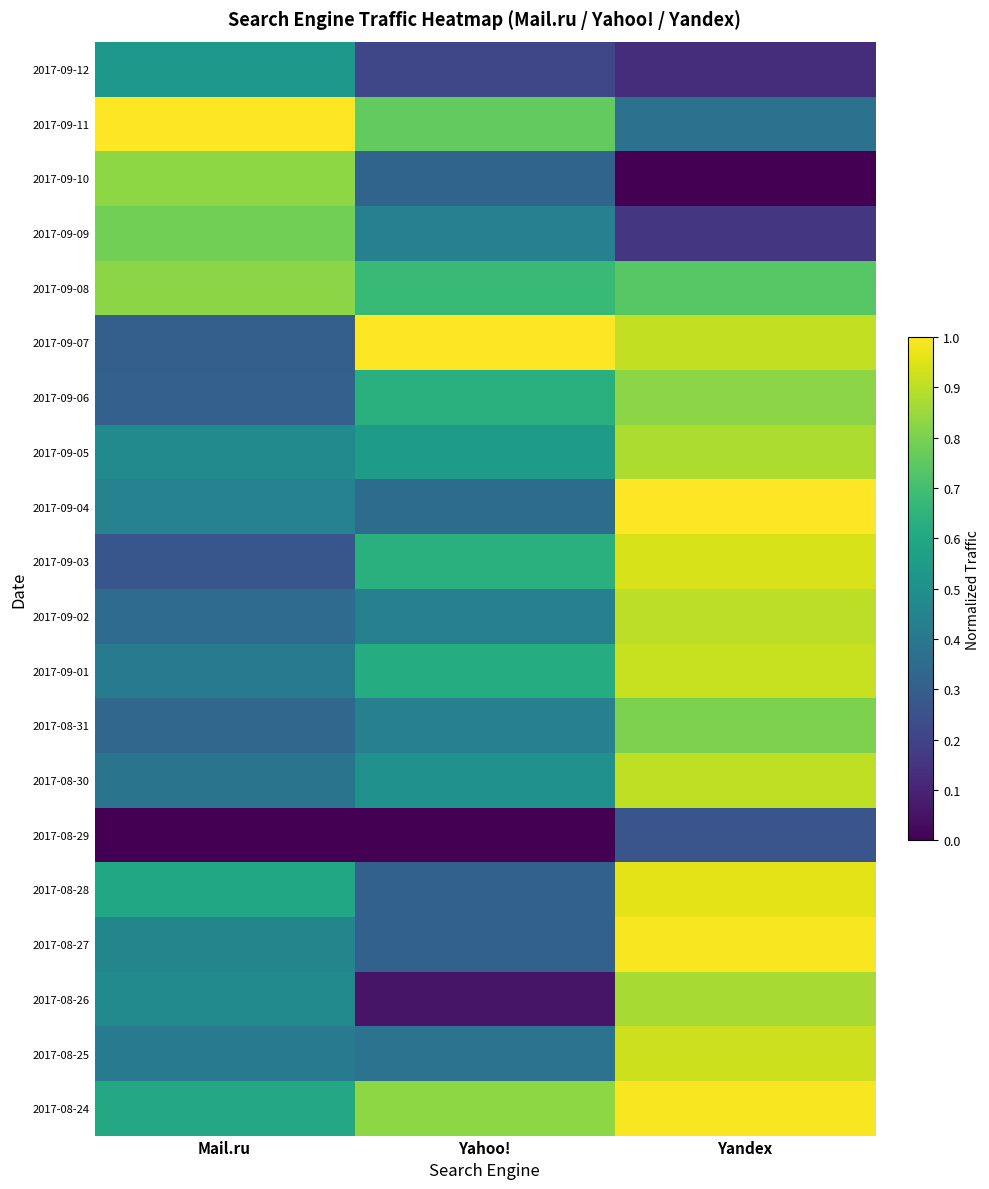

Between Yandex and Mail.ru, which is larger?

Mail.ru